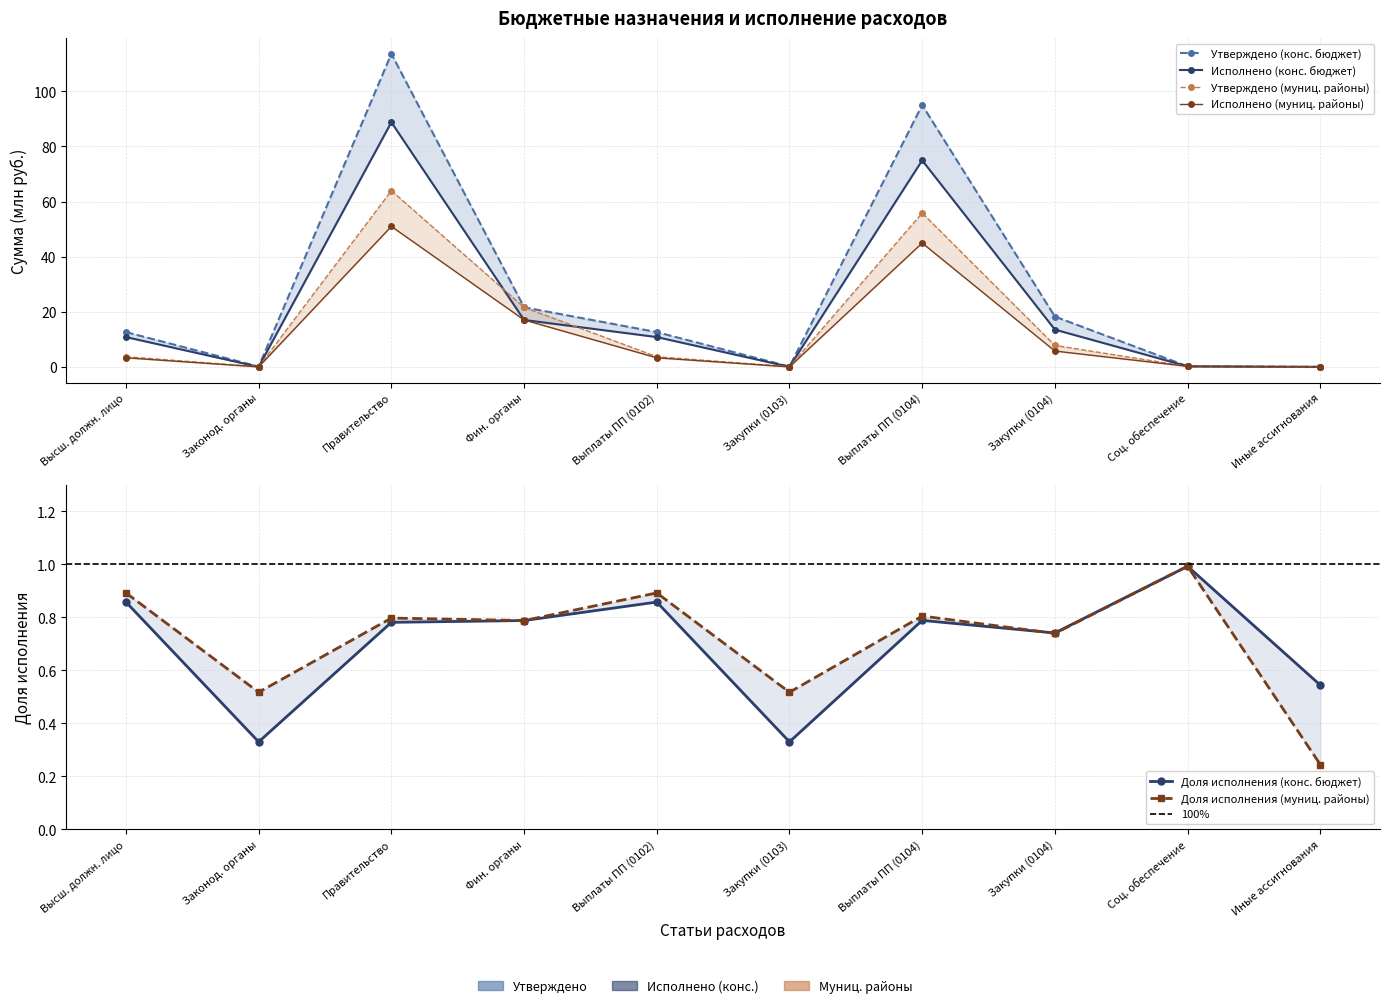

At which category is the sum across all series the highest?

Правительство